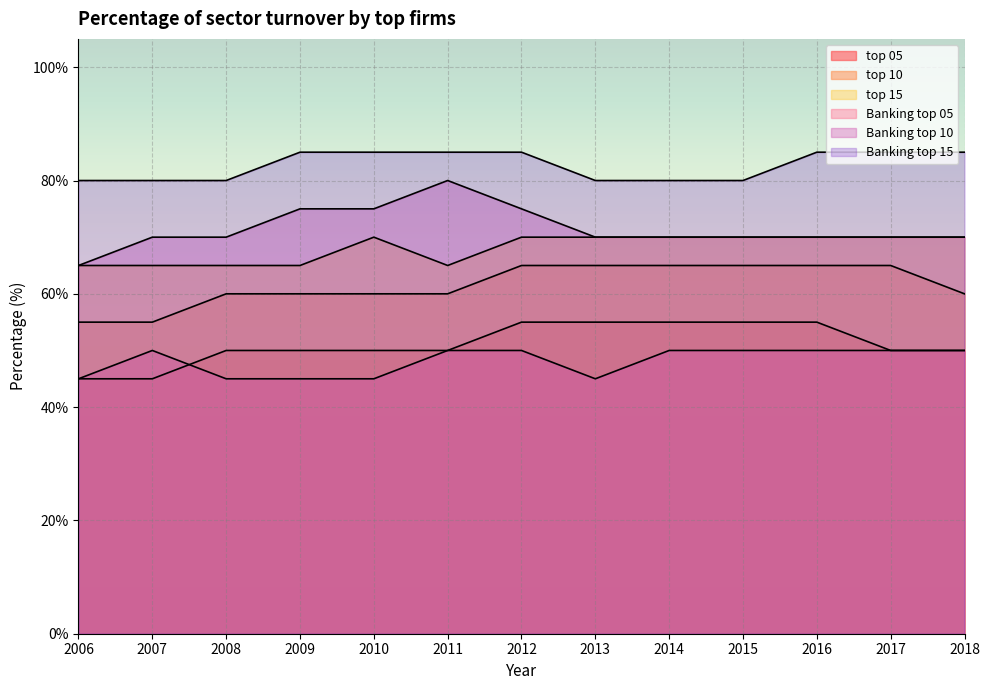

Which series has the widest spread of values?

Banking top 10